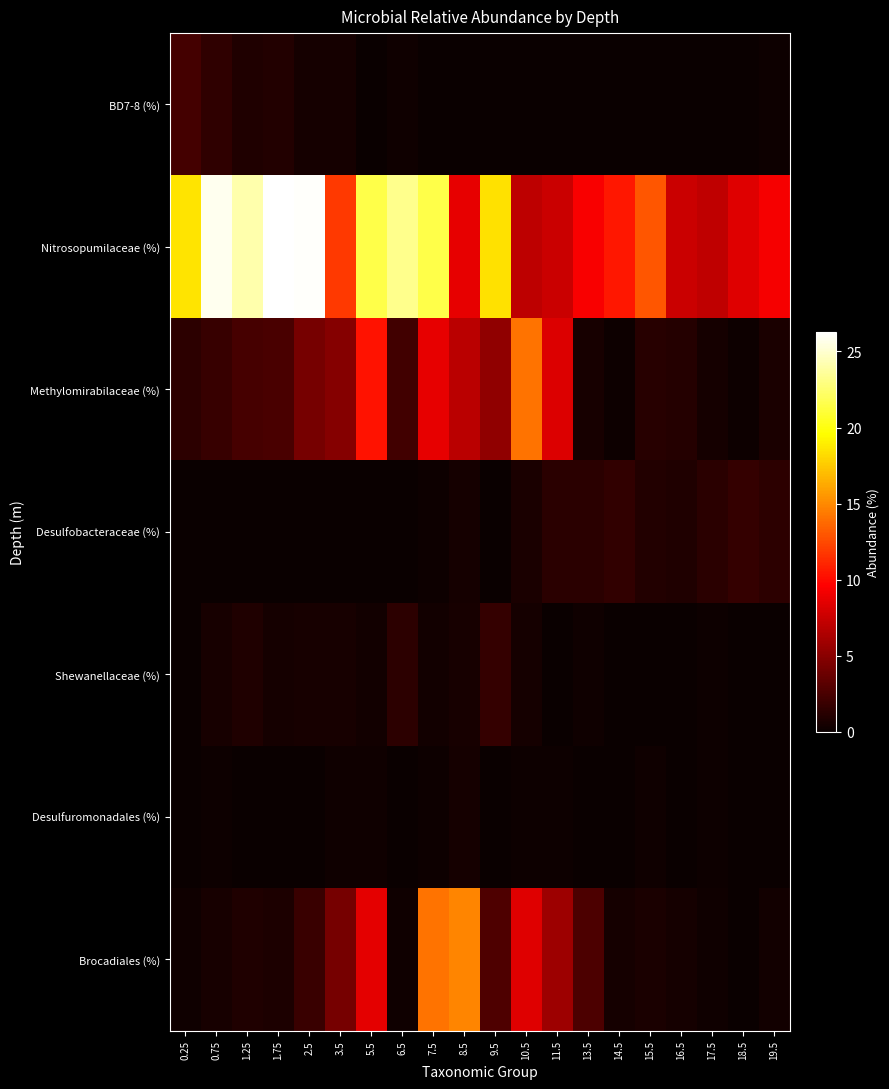

Reading right to left, transcribe all the data shown in this chart.

BD7-8 (%): 19.5=0.1	18.5=0.0	17.5=0.0	16.5=0.0	15.5=0.1	14.5=0.0	13.5=0.0	11.5=0.0	10.5=0.0	9.5=0.0	8.5=0.0	7.5=0.0	6.5=0.2	5.5=0.0	3.5=0.4	2.5=0.5	1.75=0.9	1.25=0.9	0.75=1.5	0.25=2.4
Nitrosopumilaceae (%): 19.5=9.2	18.5=8.4	17.5=7.1	16.5=7.6	15.5=13.0	14.5=10.6	13.5=9.4	11.5=7.6	10.5=7.1	9.5=18.4	8.5=8.7	7.5=21.5	6.5=23.2	5.5=21.5	3.5=11.9	2.5=26.1	1.75=26.3	1.25=24.1	0.75=25.9	0.25=18.5
Methylomirabilaceae (%): 19.5=0.6	18.5=0.2	17.5=0.5	16.5=1.1	15.5=1.2	14.5=0.2	13.5=0.5	11.5=8.3	10.5=14.1	9.5=5.3	8.5=6.9	7.5=8.6	6.5=2.2	5.5=10.3	3.5=4.9	2.5=4.3	1.75=2.6	1.25=2.4	0.75=1.8	0.25=1.4
Desulfobacteraceae (%): 19.5=1.4	18.5=1.7	17.5=1.3	16.5=0.9	15.5=1.0	14.5=1.6	13.5=1.3	11.5=1.3	10.5=0.6	9.5=0.1	8.5=0.5	7.5=0.2	6.5=0.0	5.5=0.0	3.5=0.1	2.5=0.0	1.75=0.0	1.25=0.0	0.75=0.1	0.25=0.0
Shewanellaceae (%): 19.5=0.0	18.5=0.1	17.5=0.1	16.5=0.0	15.5=0.0	14.5=0.0	13.5=0.2	11.5=0.0	10.5=0.4	9.5=1.7	8.5=0.6	7.5=0.3	6.5=1.4	5.5=0.4	3.5=0.6	2.5=0.5	1.75=0.4	1.25=0.9	0.75=0.5	0.25=0.0
Desulfuromonadales (%): 19.5=0.0	18.5=0.0	17.5=0.1	16.5=0.1	15.5=0.3	14.5=0.1	13.5=0.0	11.5=0.1	10.5=0.2	9.5=0.1	8.5=0.4	7.5=0.1	6.5=0.0	5.5=0.3	3.5=0.3	2.5=0.0	1.75=0.0	1.25=0.0	0.75=0.1	0.25=0.0
Brocadiales (%): 19.5=0.3	18.5=0.1	17.5=0.3	16.5=0.5	15.5=0.7	14.5=0.4	13.5=2.6	11.5=5.8	10.5=8.4	9.5=2.7	8.5=14.8	7.5=14.1	6.5=0.2	5.5=8.5	3.5=4.3	2.5=1.9	1.75=0.7	1.25=0.8	0.75=0.5	0.25=0.3